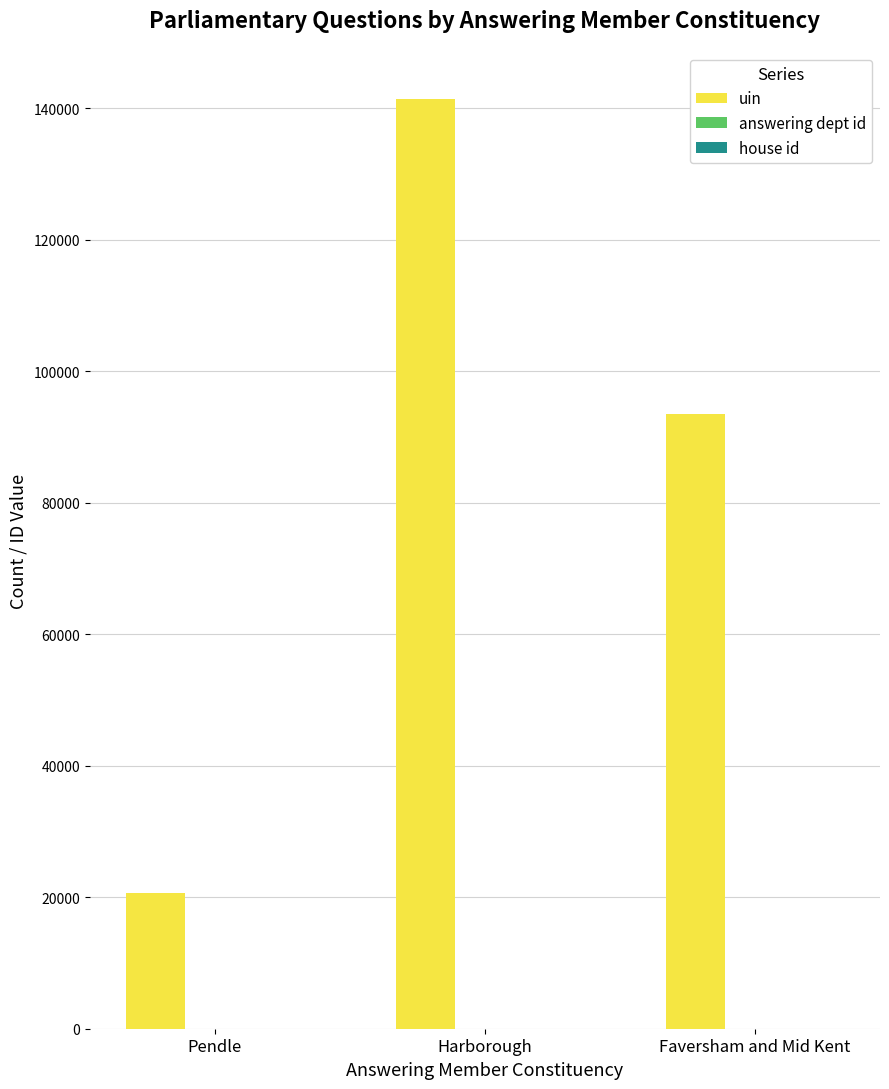

Which series has the largest total across all categories?

uin